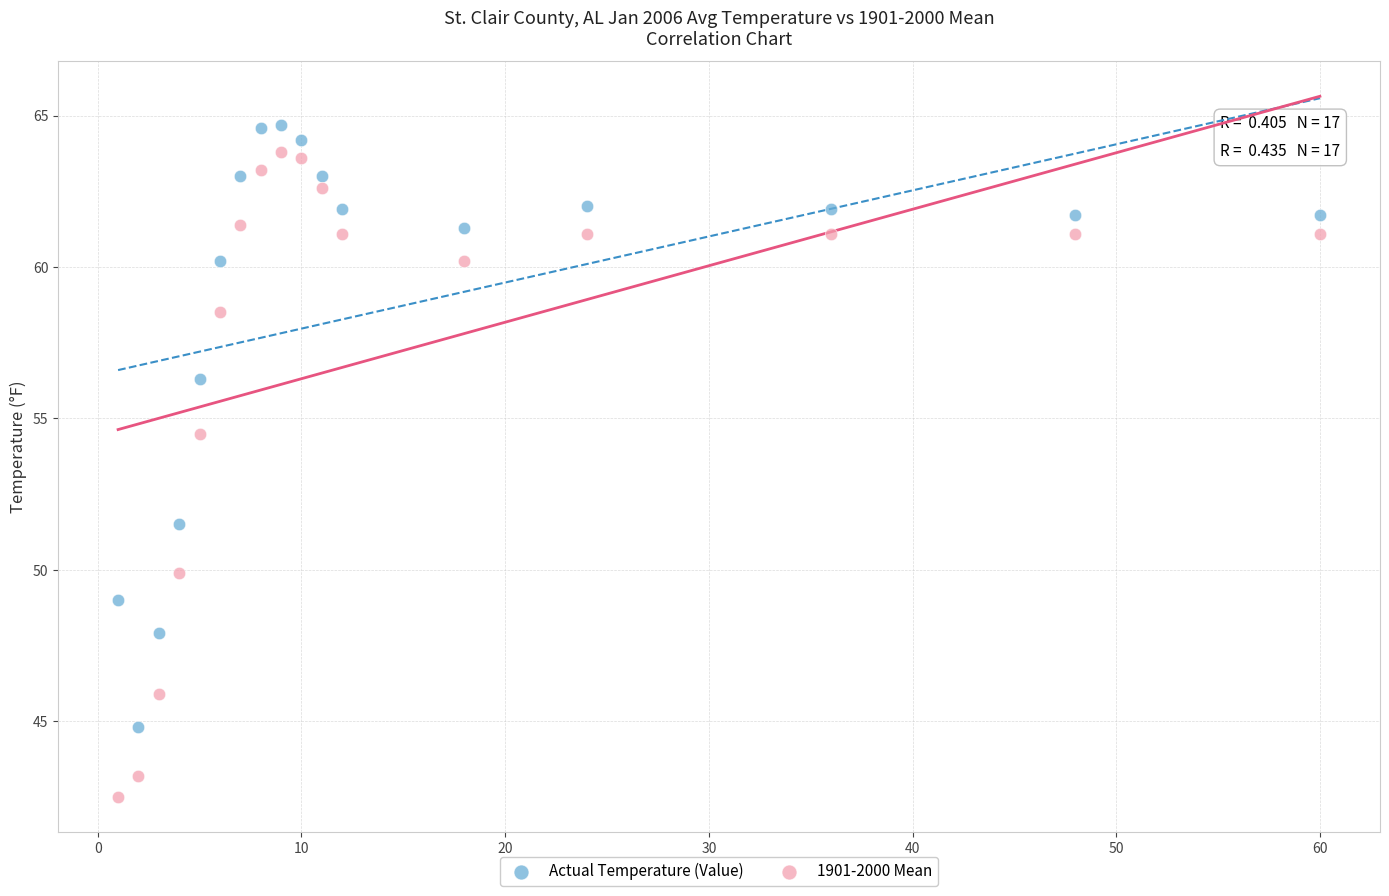

Which series reaches the minimum Y coordinate?

1901-2000 Mean